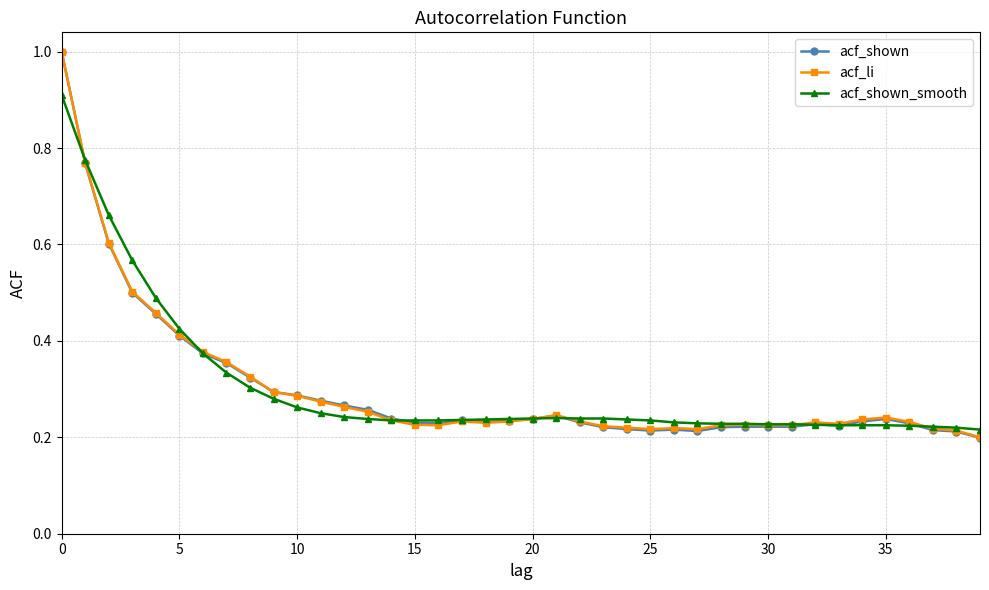

Which series has the widest spread of values?

acf_shown